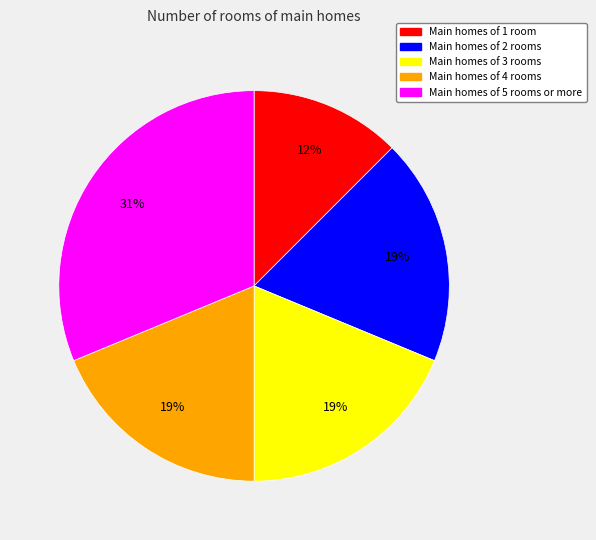

To the nearest percent, what is the difference between the largest and smallest slice percentages?

19%